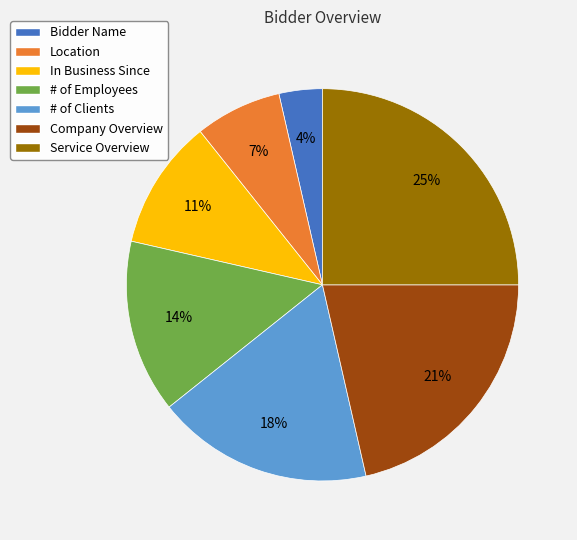

Which category has the smallest portion of the pie?

Bidder Name